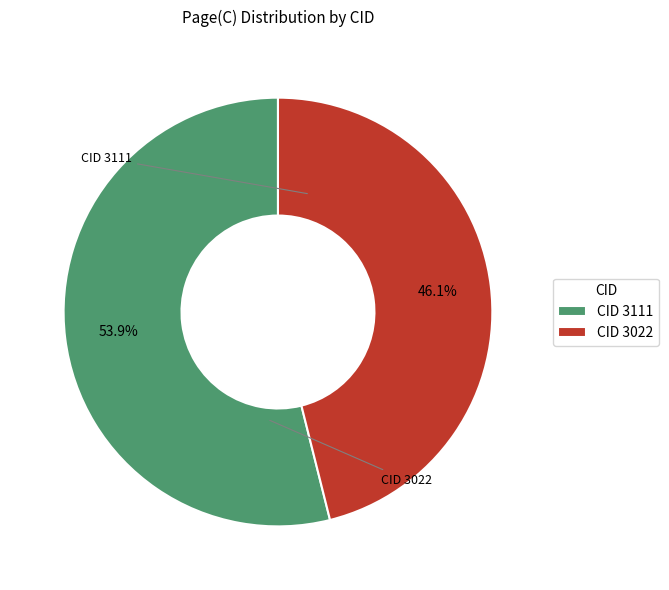

Between CID 3022 and CID 3111, which is larger?

CID 3111